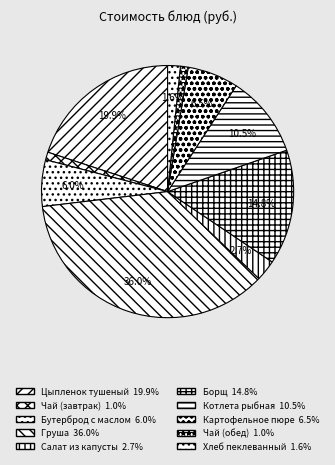

Which category has the biggest portion of the pie?

Груша